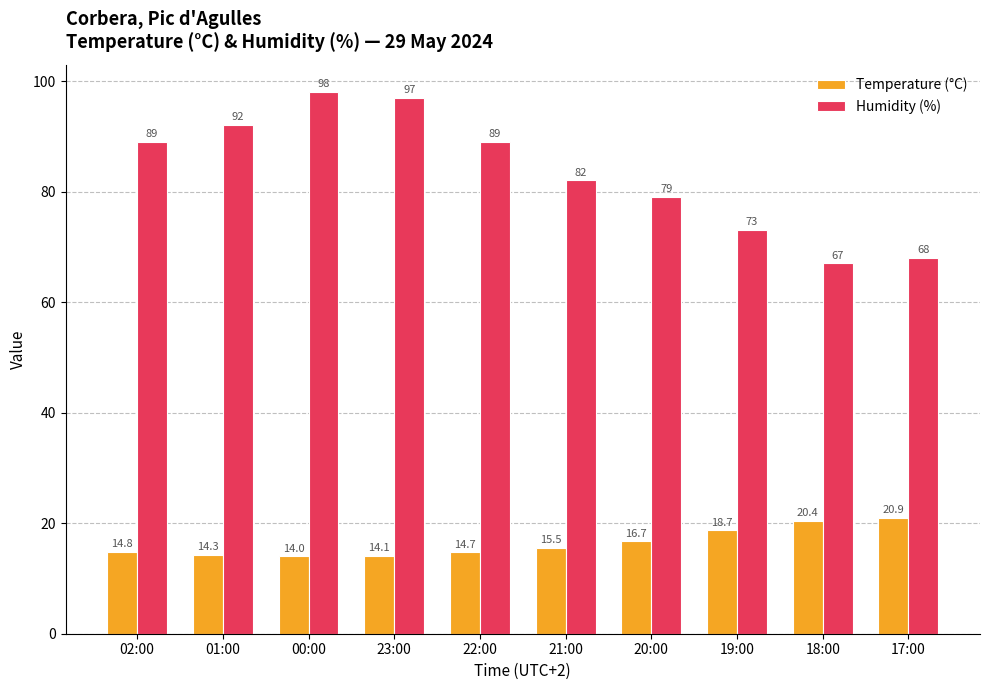

At 02:00, list the series in order from smallest to largest.

Temperature (°C), Humidity (%)